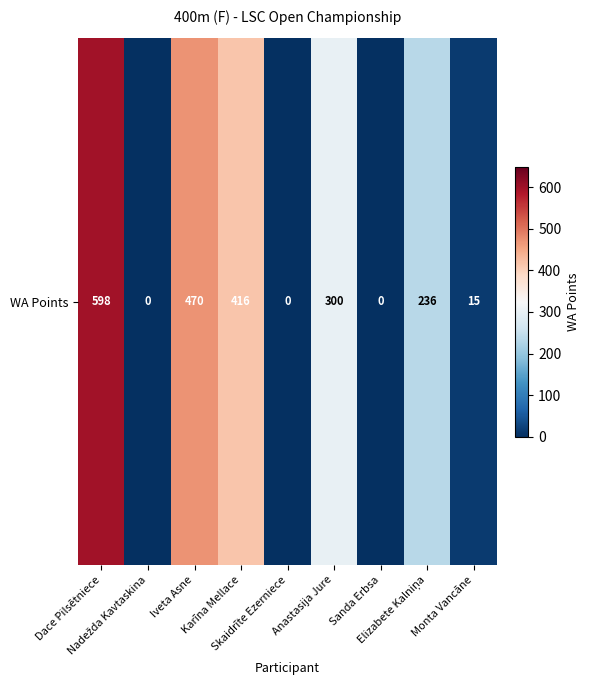

The chart shows a value of 0 at Sanda Erbsa. True or false?

True